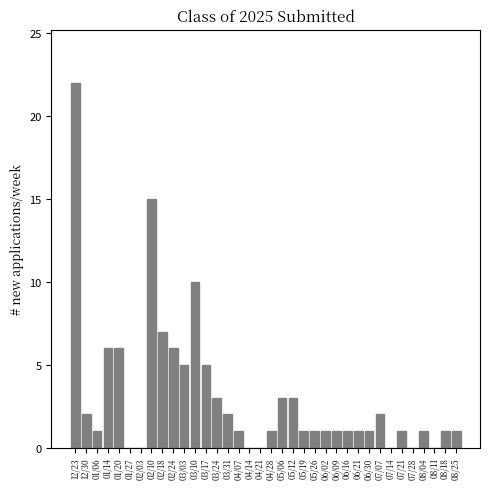

The chart shows a value of 7 at 02/18. True or false?

True